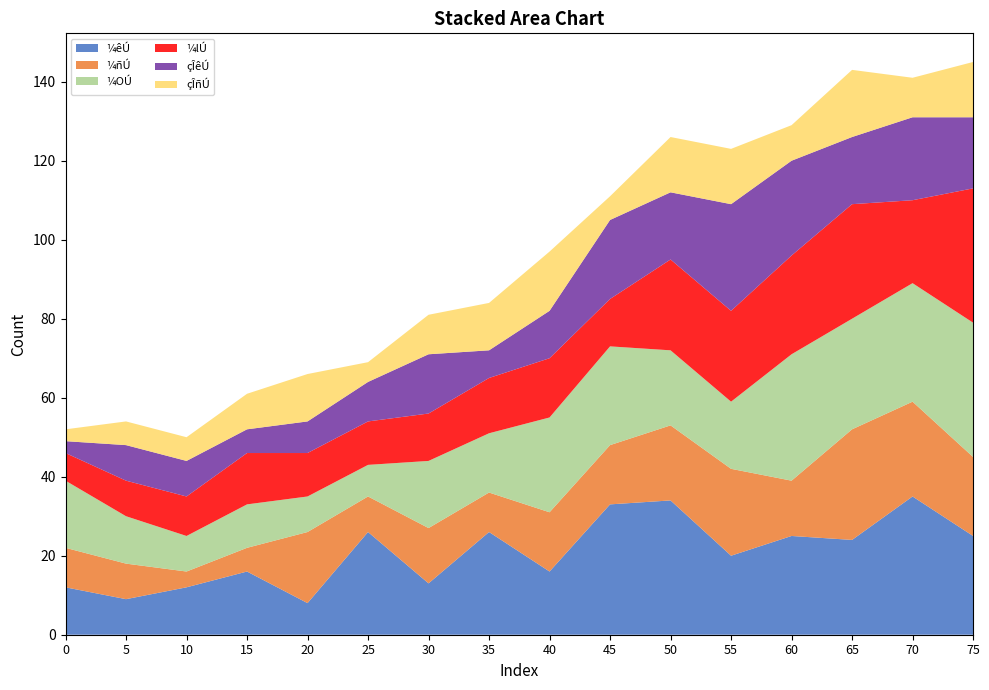

What is the lowest value of the ¼êÚ series?

8